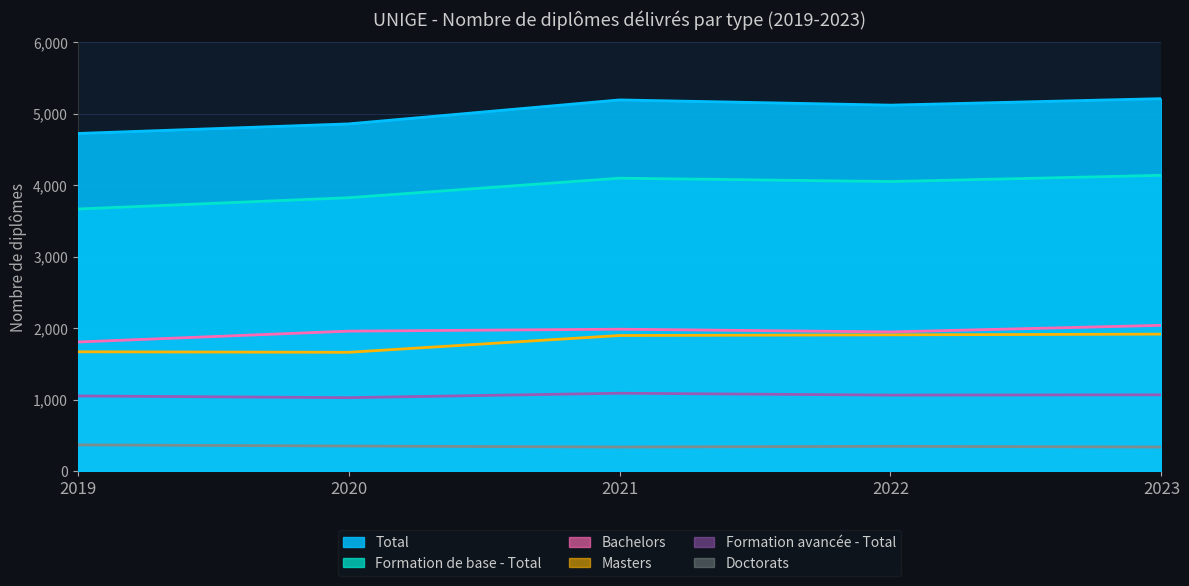

Which category has the highest value in the Formation de base - Total series?

2023